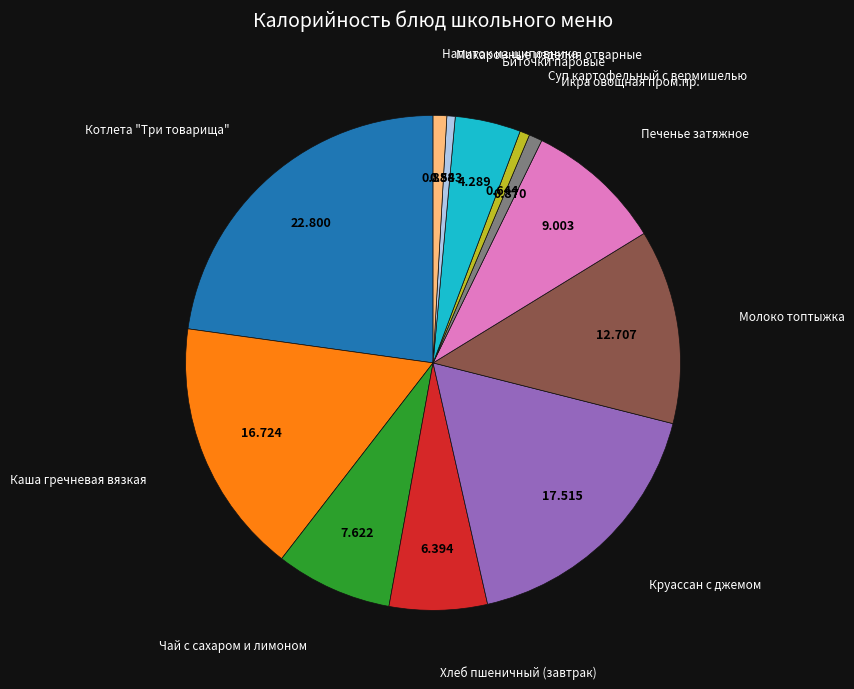

Is there a majority slice in this chart?

No